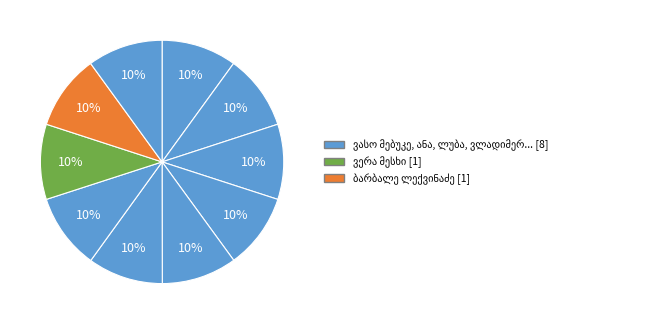

How many segments does this pie chart have?

10